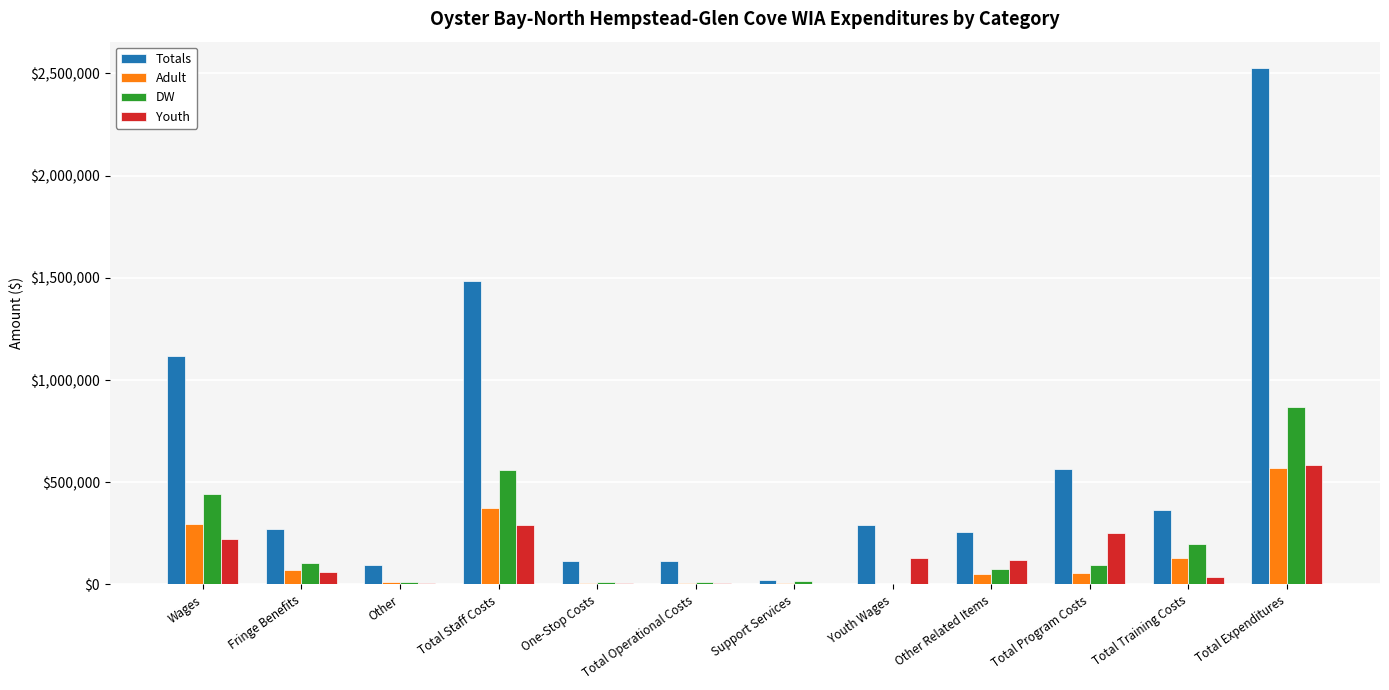

How many data points does each series have?

12